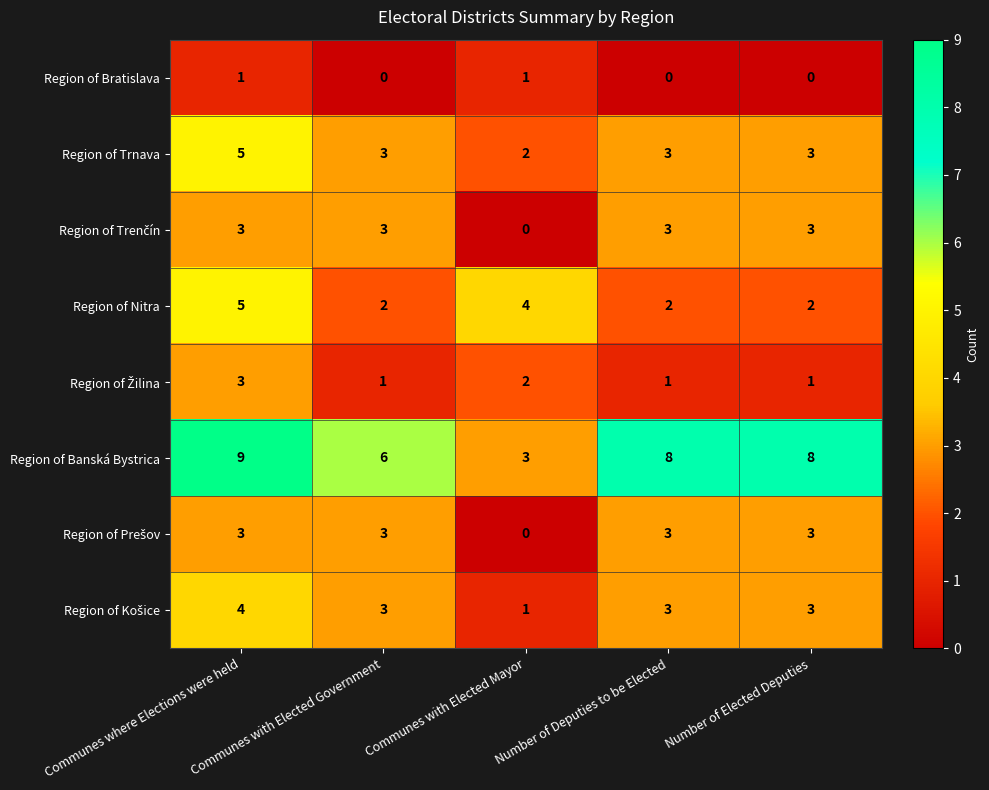

What is the total value across all series at Communes where Elections were held?

33